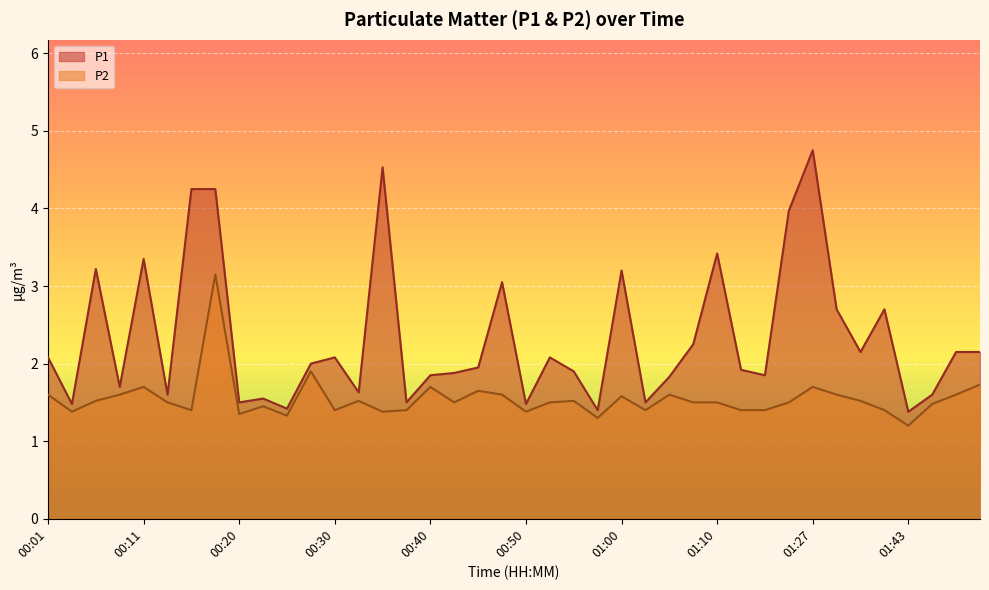

What are all the series names shown in the legend?

P1, P2